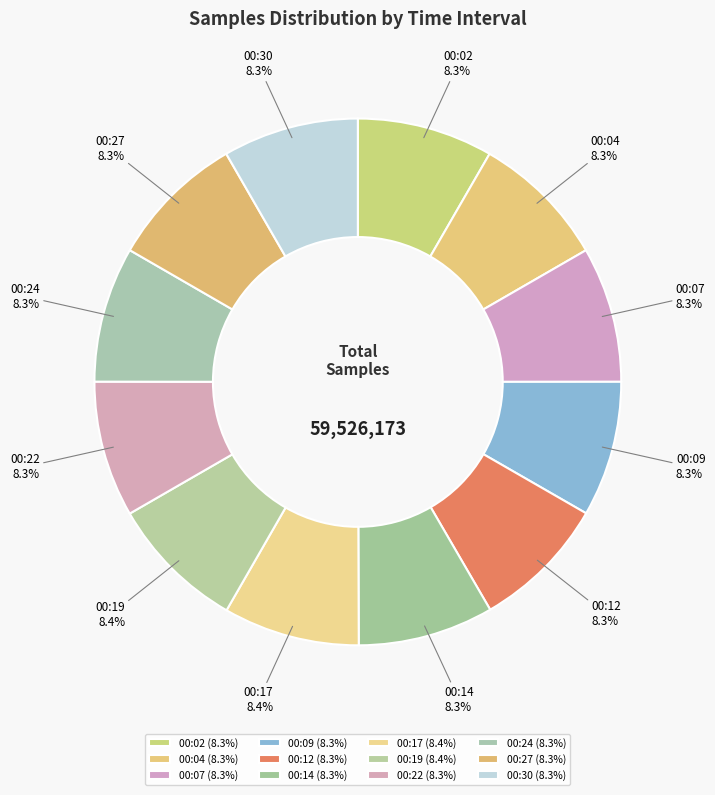

What is the ratio of the value at 00:27 to the value at 00:24?

1.0